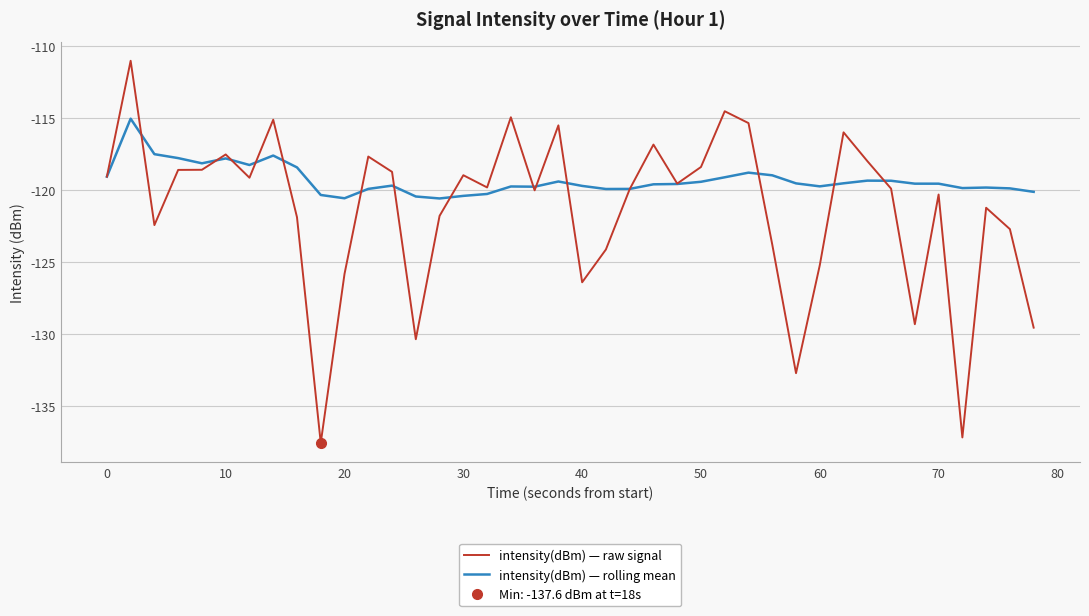

After their last crossing, which series has the higher values: intensity(dBm) — raw signal or intensity(dBm) — rolling mean?

intensity(dBm) — rolling mean